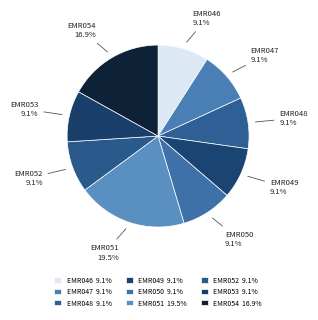

To the nearest percent, what is the combined percentage of EMR051 and EMR052?

29%